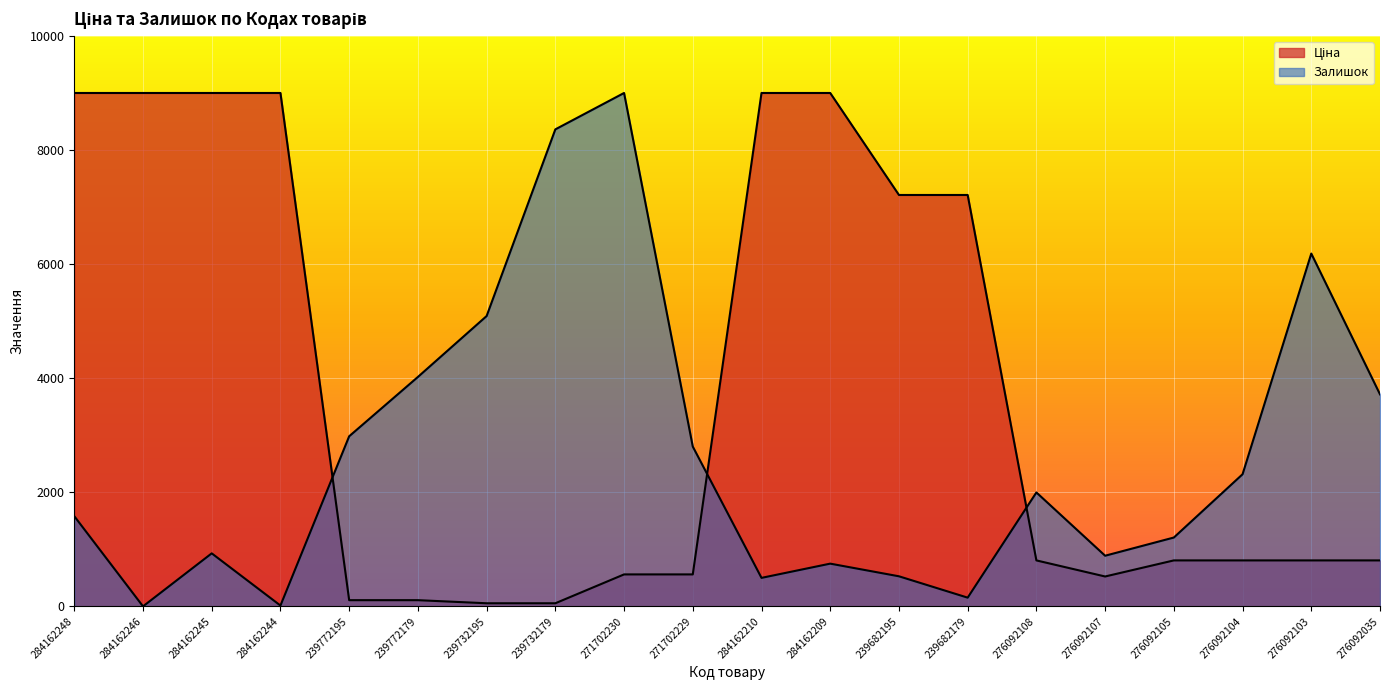

True or false: Залишок and Ціна cross at least once.

True